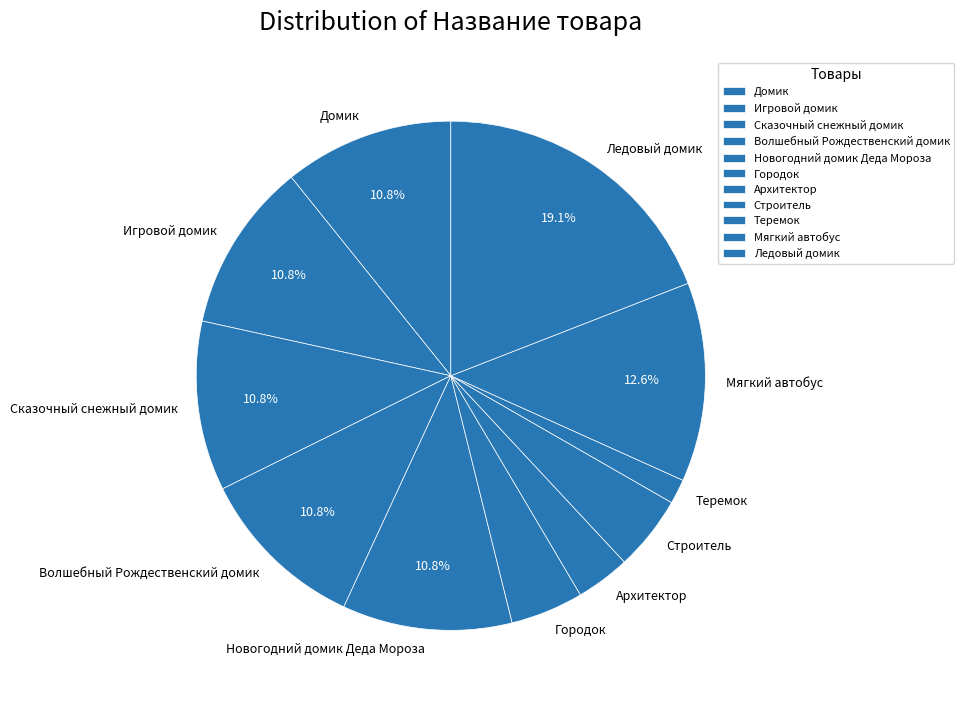

To the nearest percent, what percentage of the pie is Игровой домик?

11%